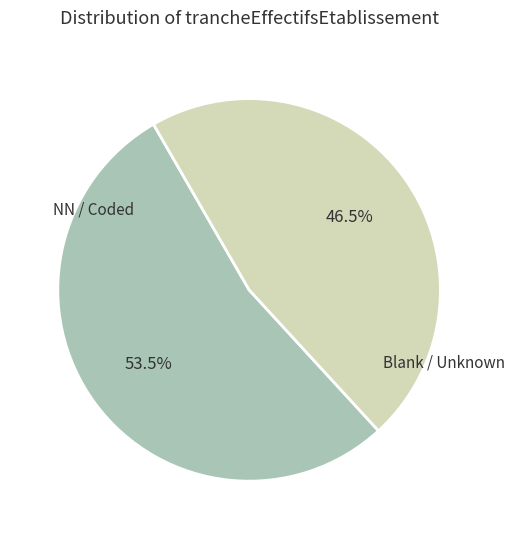

Is there any slice that represents more than half of the pie?

Yes